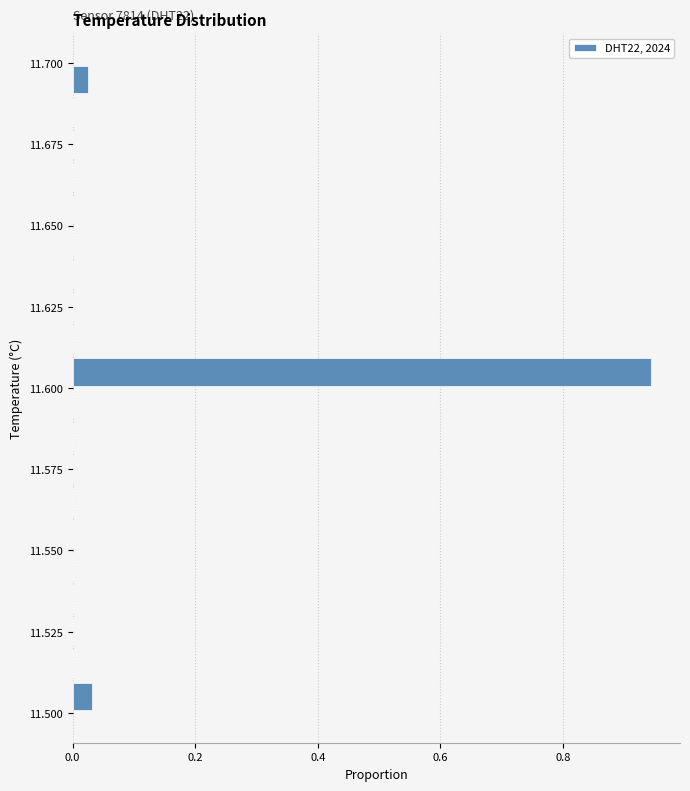

Around what value on the y-axis is the longest bar? Give the approximate position of its centre, as read against the axis.

11.605